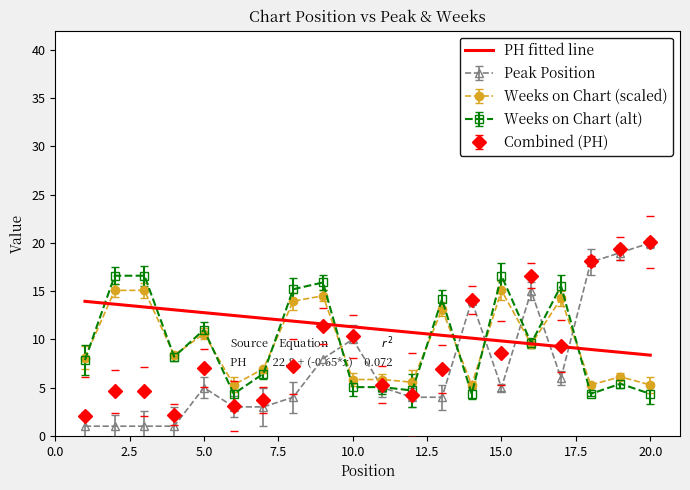

Is it true that Peak Position equals 2.0 at 11?

False